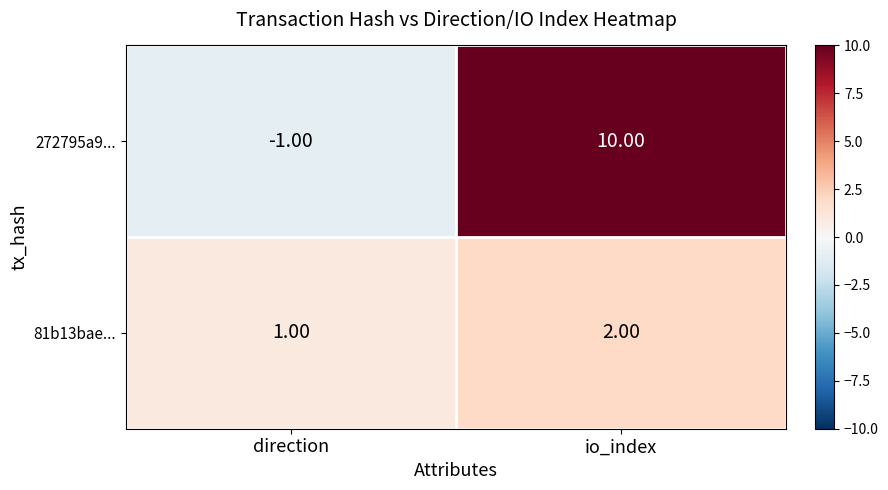

Which series has the largest total across all categories?

272795a9...